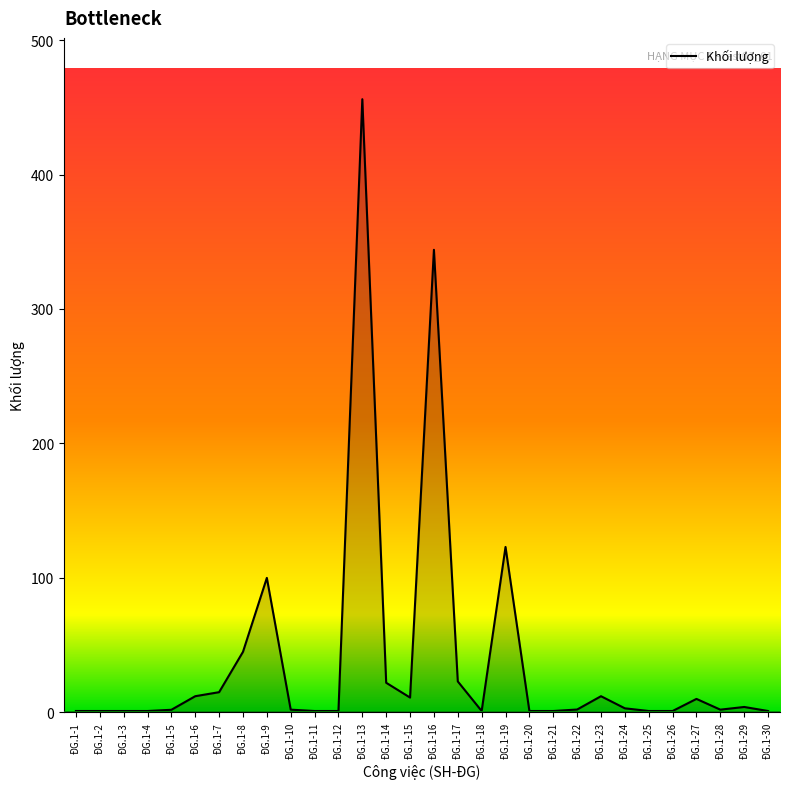

At which label is the value closest to 228?

ĐG.1-19